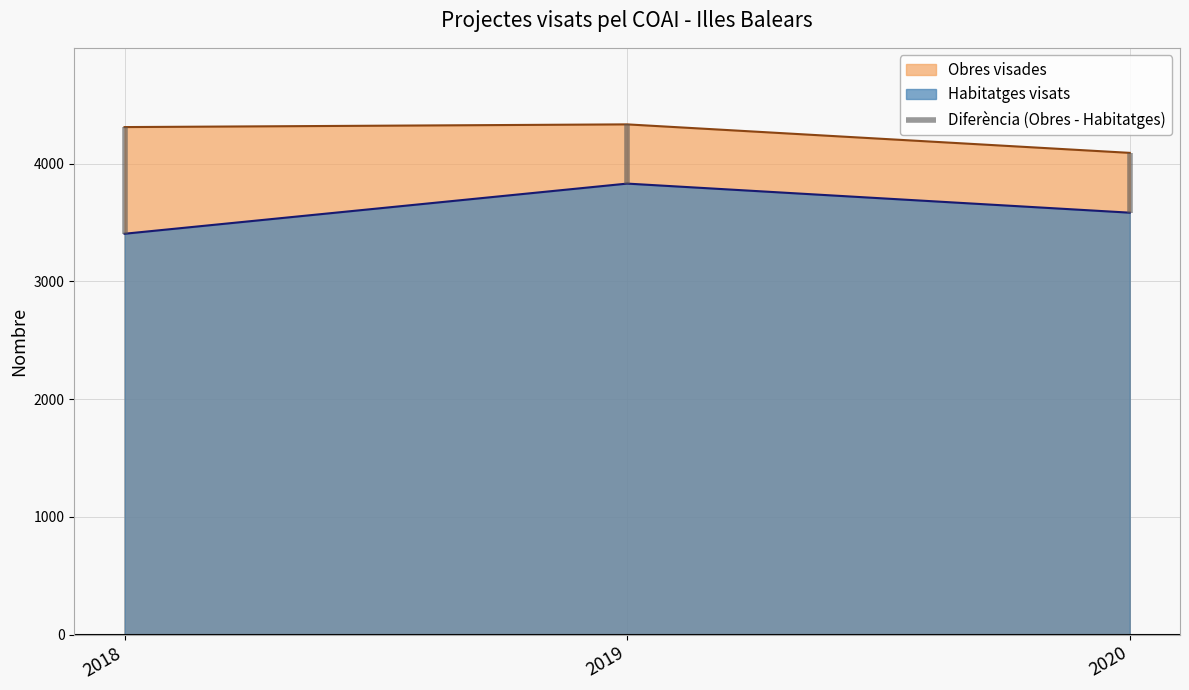

Between 2020 and 2019, which is larger?

2019